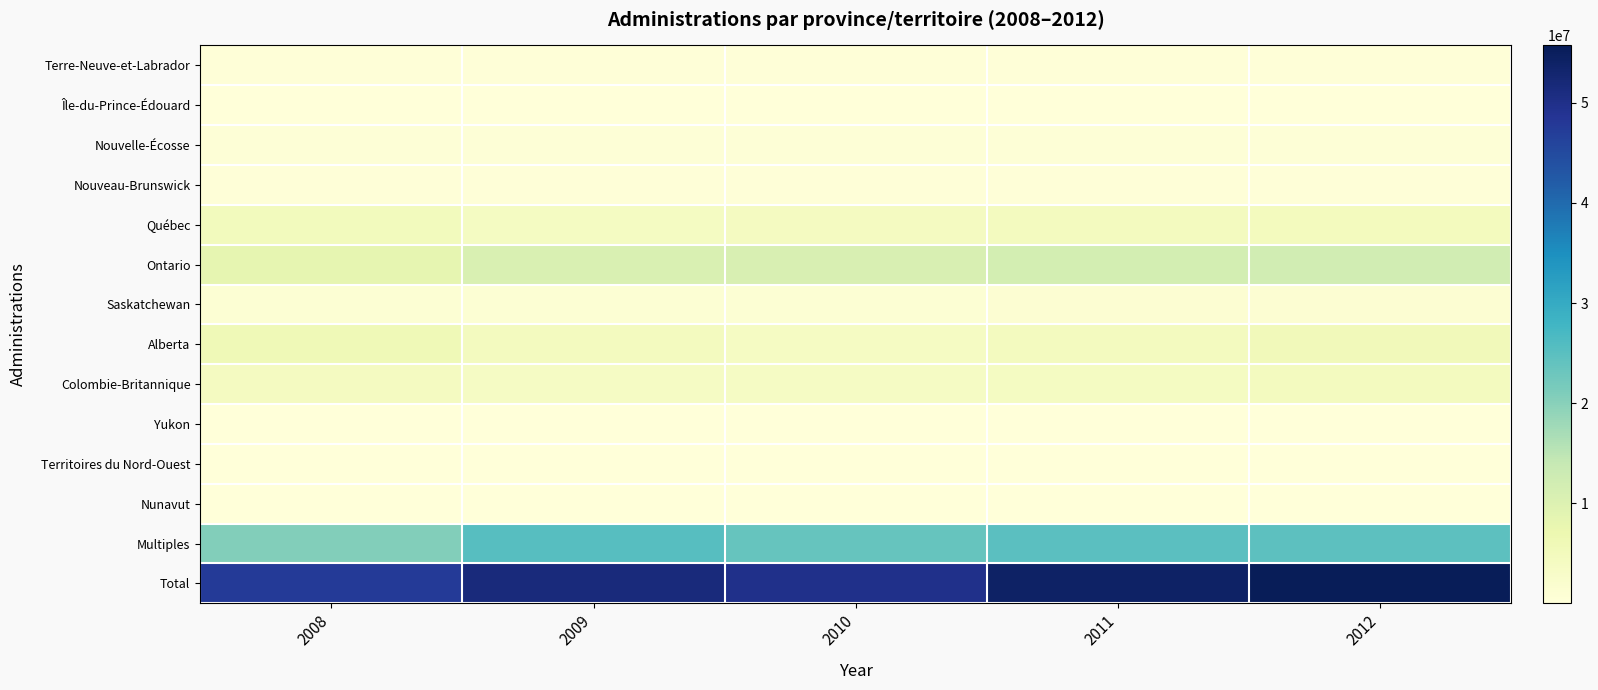

What is the total value across all series at 2010?

98129809